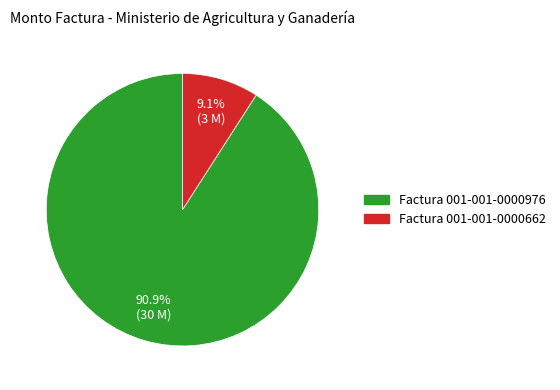

Is there a majority slice in this chart?

Yes